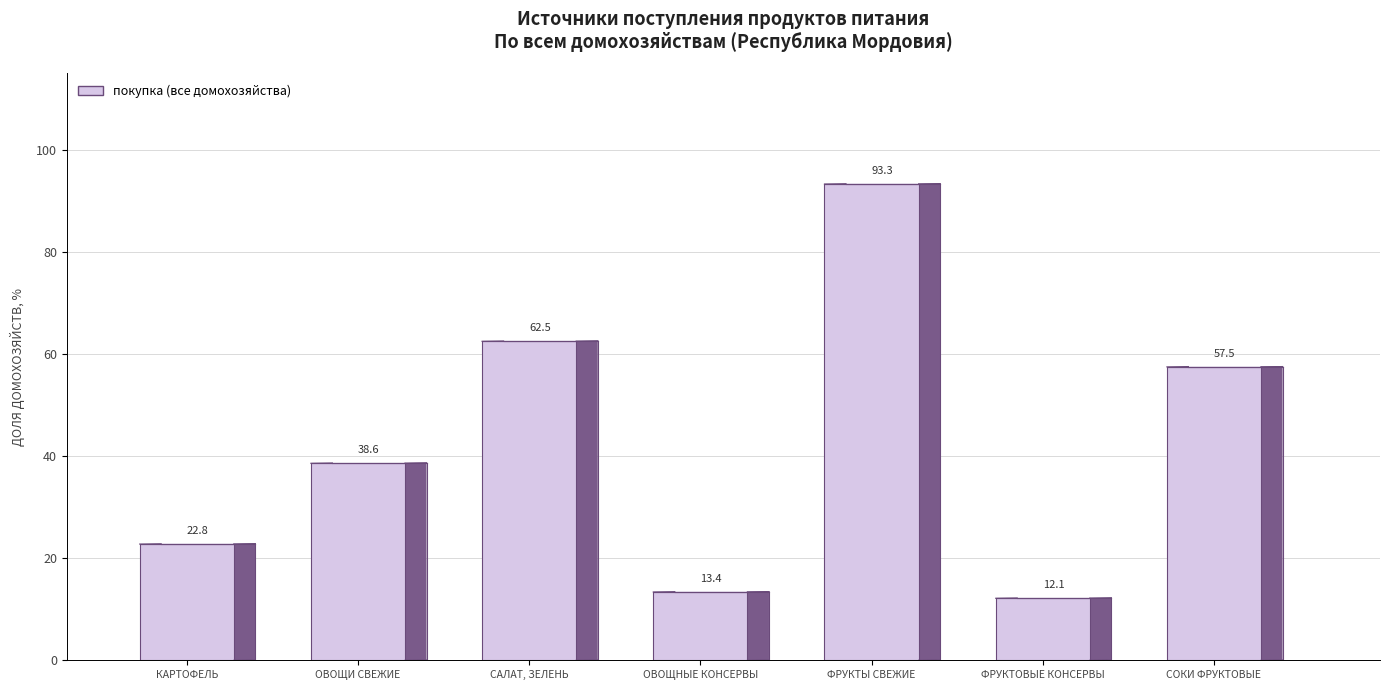

Which series changed the most between Салат, зелень and Фрукты свежие?

покупка